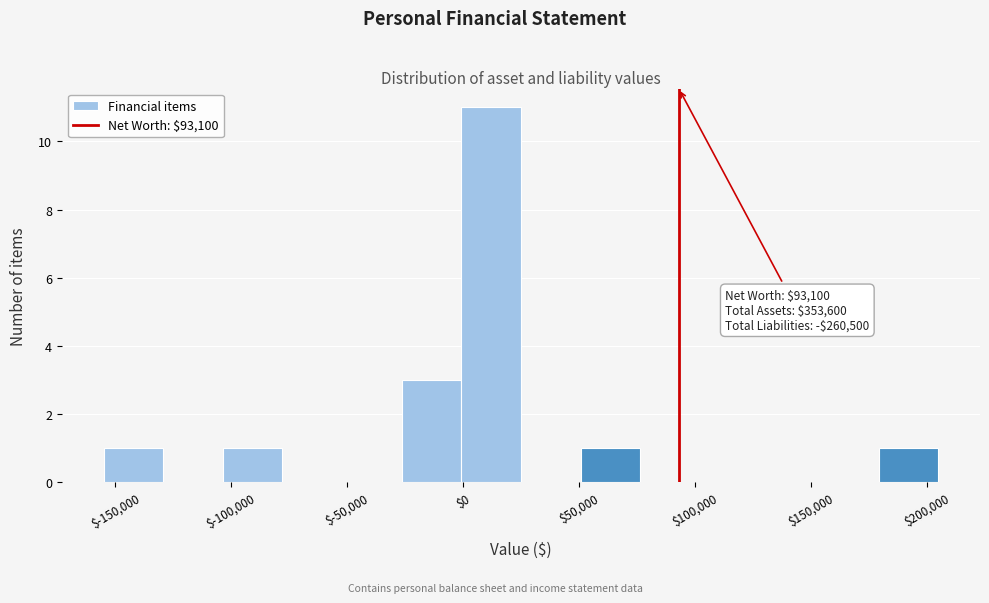

Over which range of the x-axis is the bar tallest?

0 to 25000